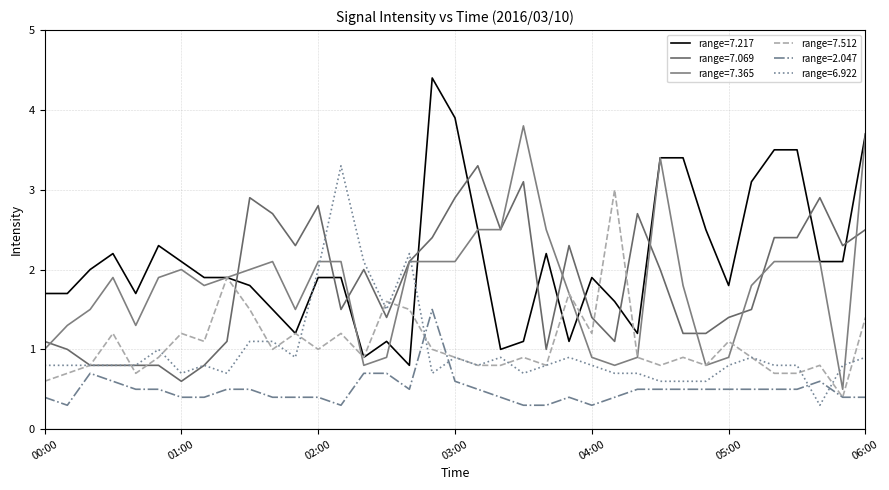

Which series has the largest total across all categories?

range=7.217